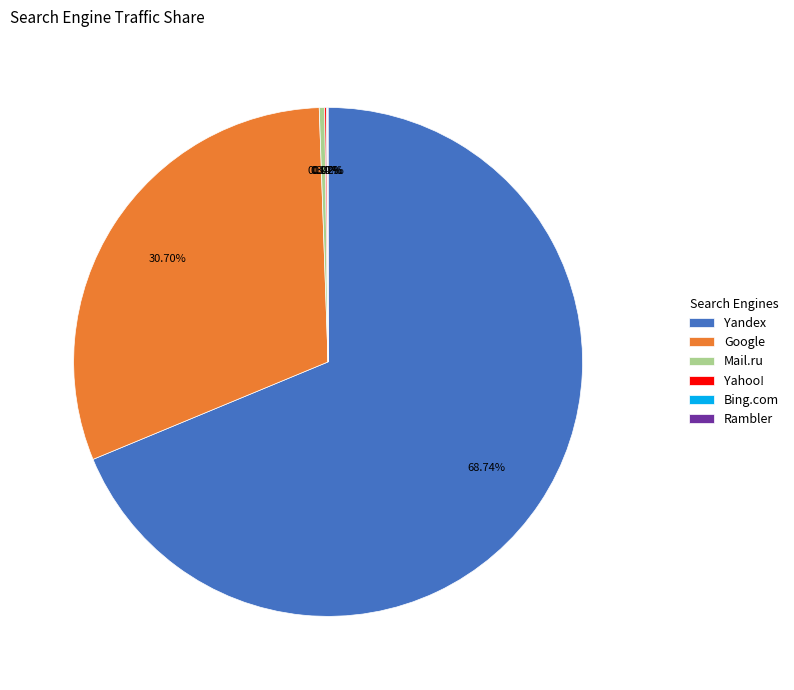

Do Yandex and Mail.ru together represent more than half of the pie?

Yes